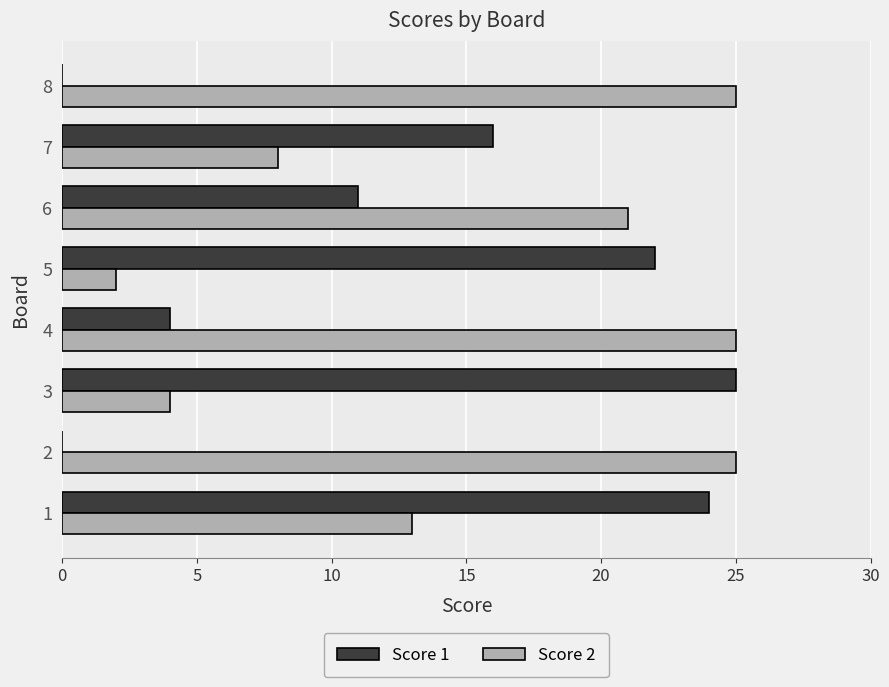

What is the sum of all Score 1 values?

102